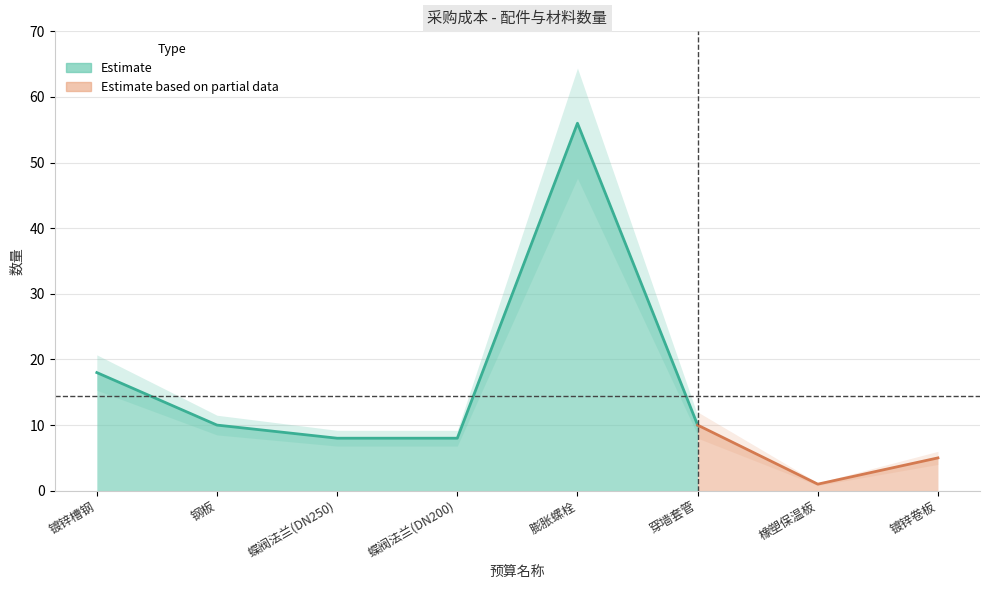

What is the smallest value displayed?

1